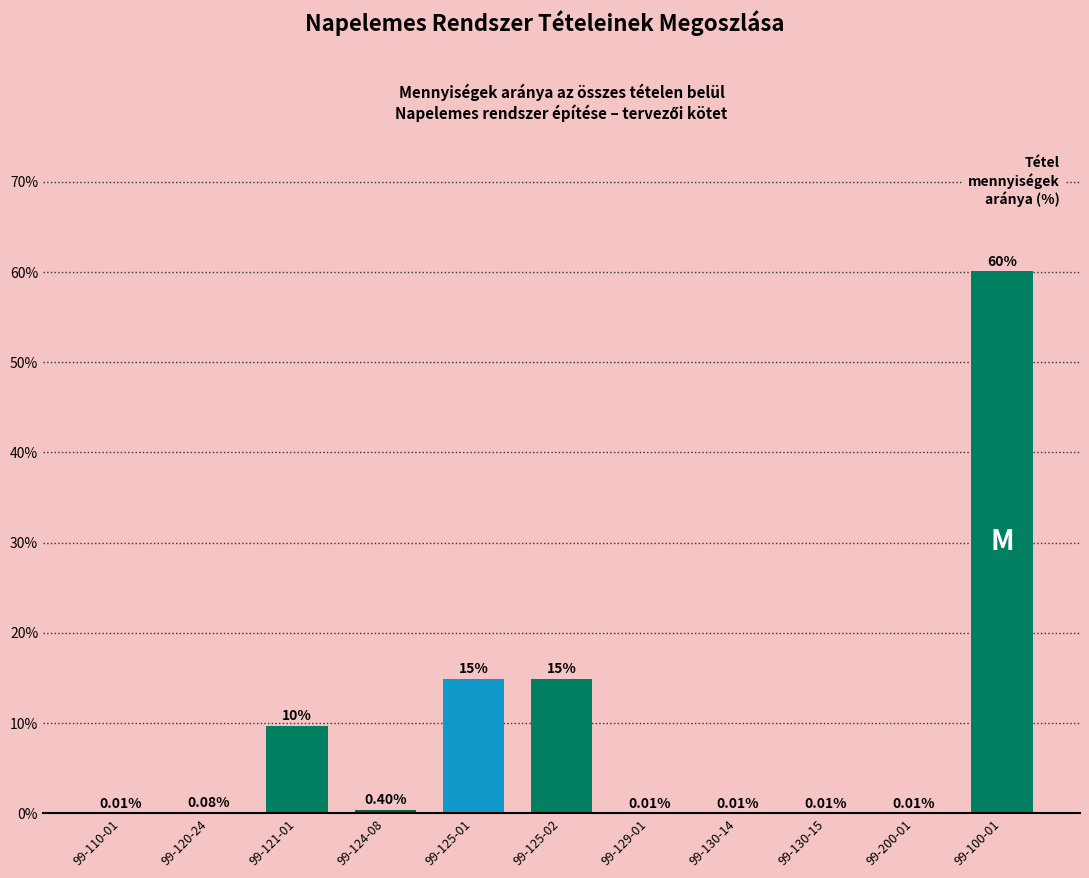

What is the change in value from 99-124-08 to 99-129-01?

-0.4